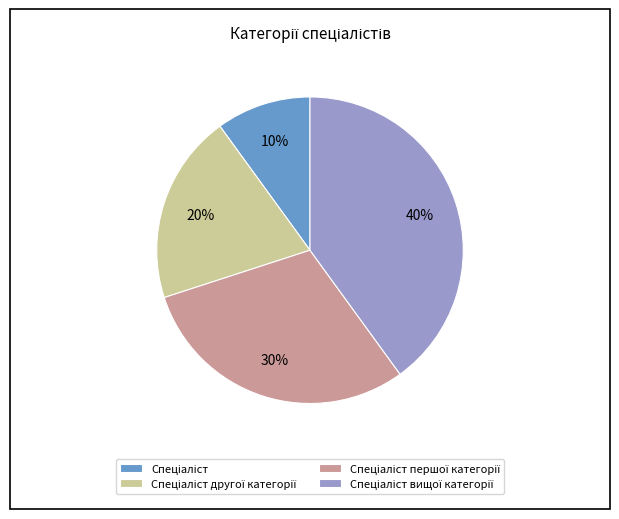

Is there a majority slice in this chart?

No